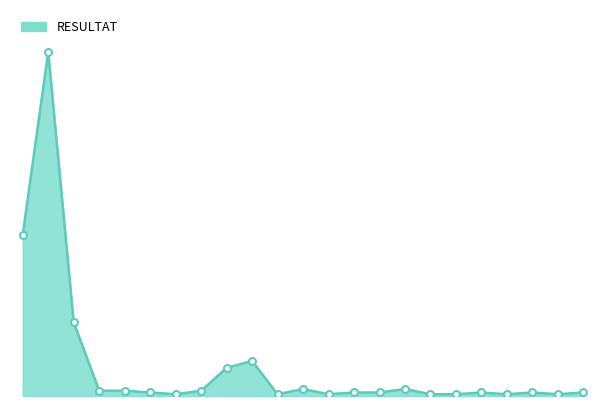

What is the label of the 5th point from the right?

ADSU